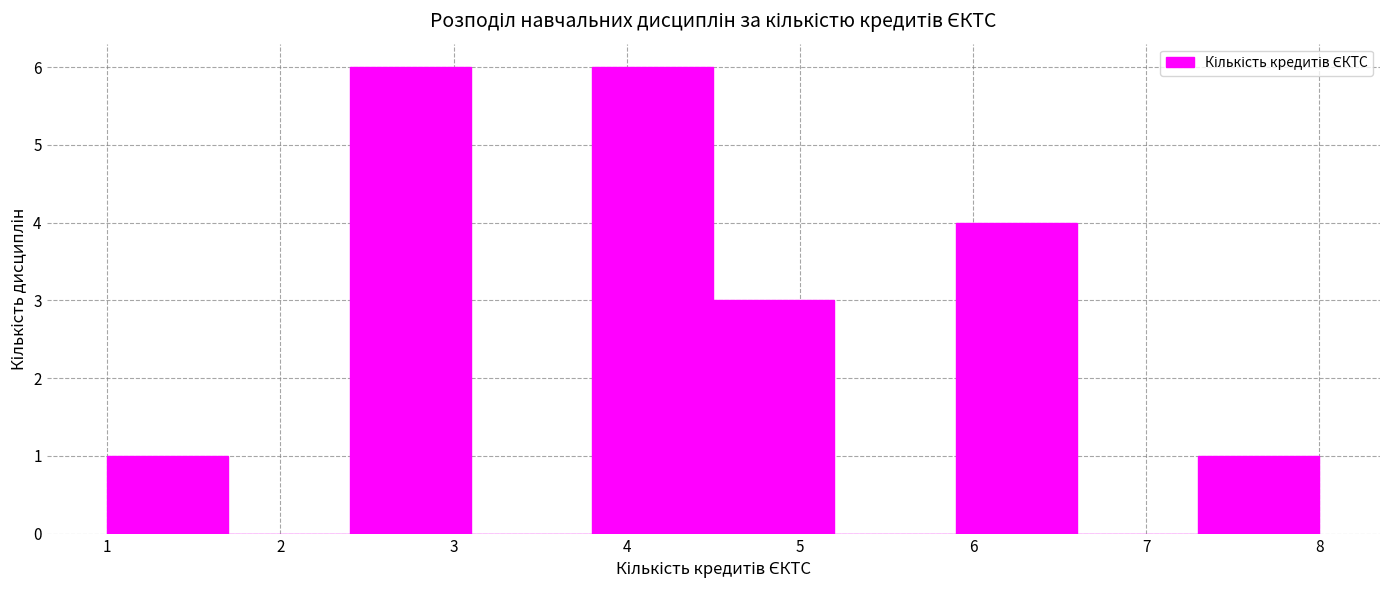

Reading left to right, list every bar in this chart as the range it spans on the x-axis followed by its height. The values are not printed on the chart, so give them approximately, as read against the axis.

1.0 to 1.7: 1
1.7 to 2.4: 0
2.4 to 3.1: 6
3.1 to 3.8: 0
3.8 to 4.5: 6
4.5 to 5.2: 3
5.2 to 5.9: 0
5.9 to 6.6: 4
6.6 to 7.3: 0
7.3 to 8.0: 1